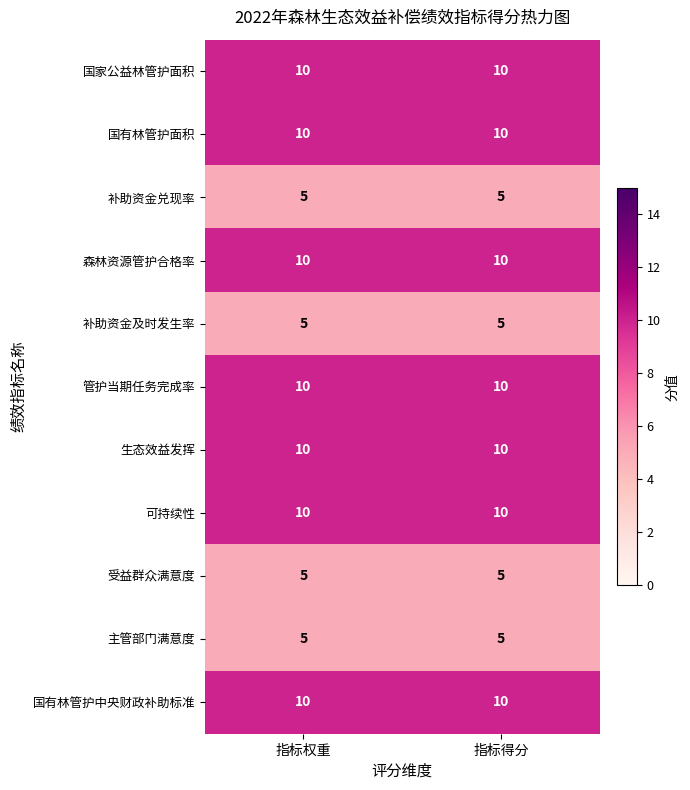

Reading left to right, list all the values displayed in this chart.

国家公益林管护面积: 指标权重=10	指标得分=10
国有林管护面积: 指标权重=10	指标得分=10
补助资金兑现率: 指标权重=5	指标得分=5
森林资源管护合格率: 指标权重=10	指标得分=10
补助资金及时发生率: 指标权重=5	指标得分=5
管护当期任务完成率: 指标权重=10	指标得分=10
生态效益发挥: 指标权重=10	指标得分=10
可持续性: 指标权重=10	指标得分=10
受益群众满意度: 指标权重=5	指标得分=5
主管部门满意度: 指标权重=5	指标得分=5
国有林管护中央财政补助标准: 指标权重=10	指标得分=10